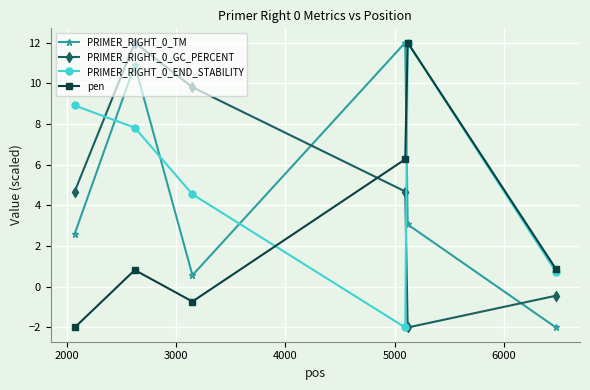

What is the value of the PRIMER_RIGHT_0_GC_PERCENT point at the 6th from the left?

-0.4